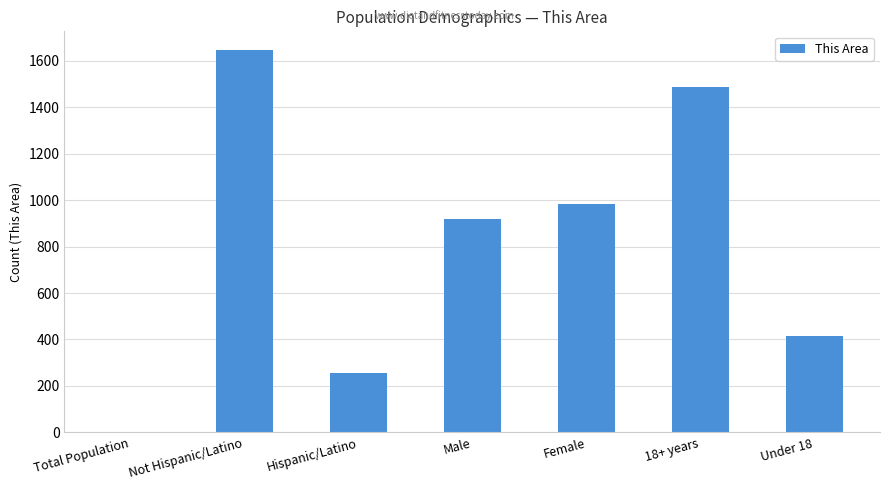

Count the number of categories in the chart.

7